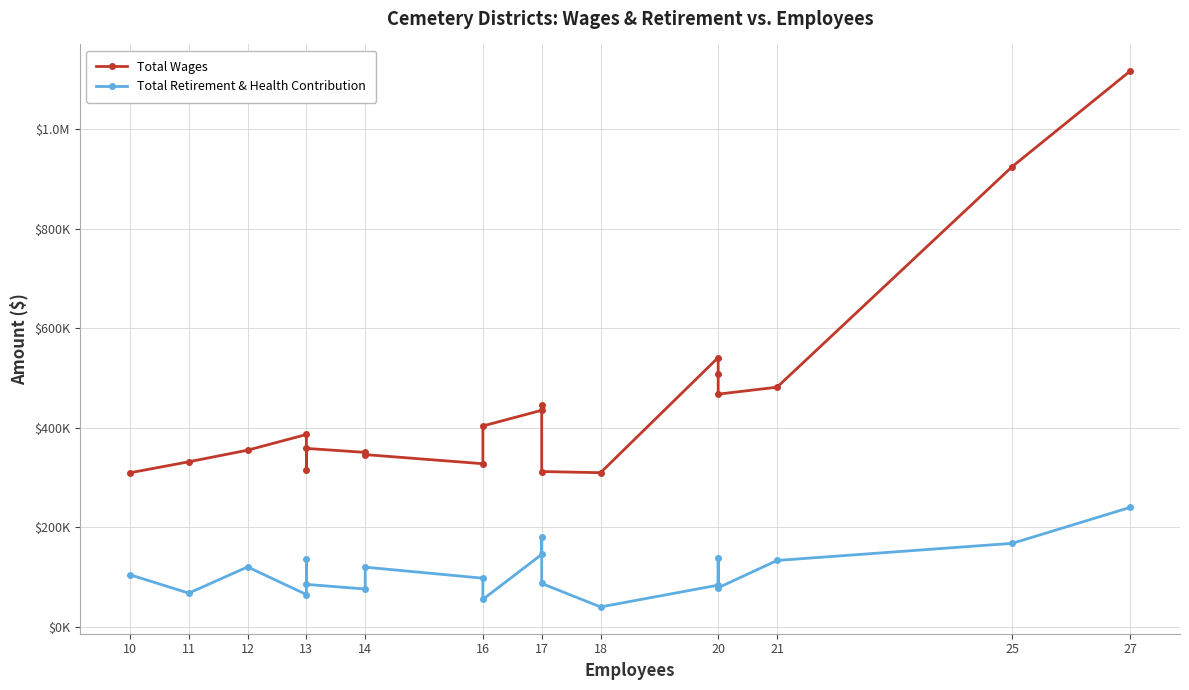

In Total Wages, how many points are lower than both neighbors (excluding endpoints)?

4